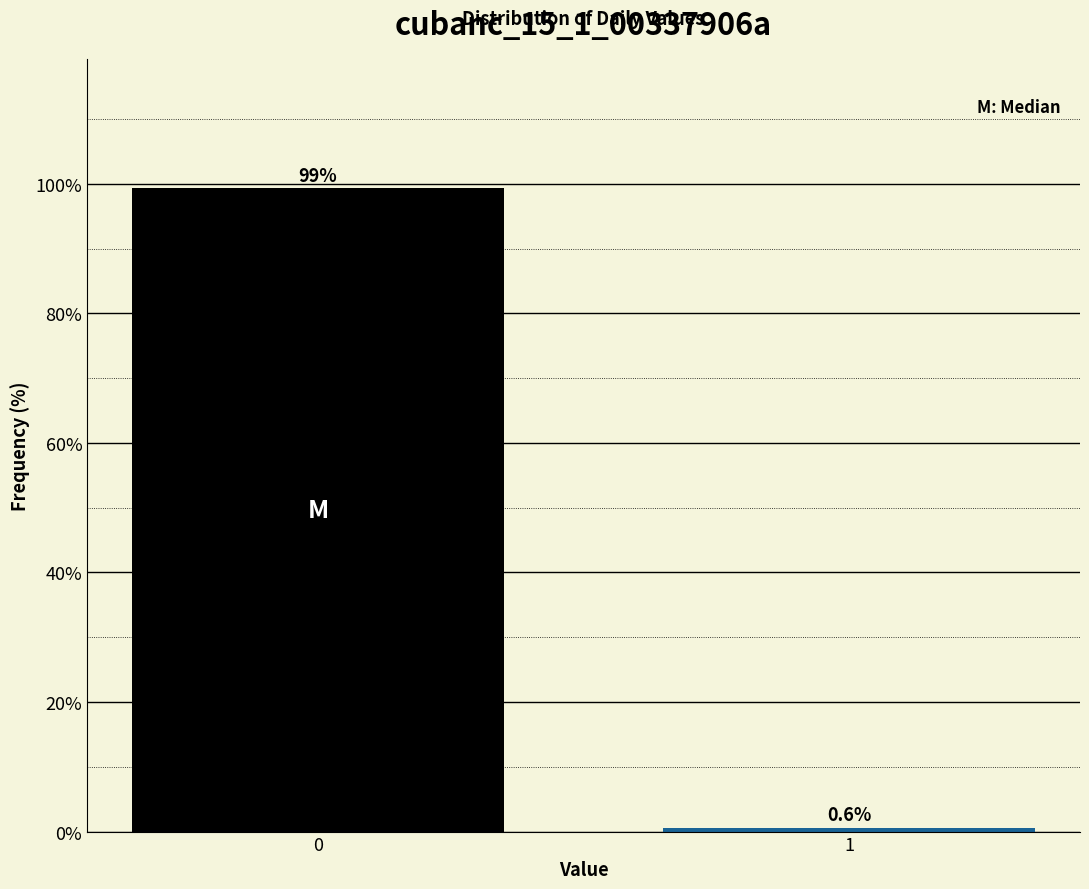

Reading left to right, what are all the values shown in this chart?

99.4	0.6